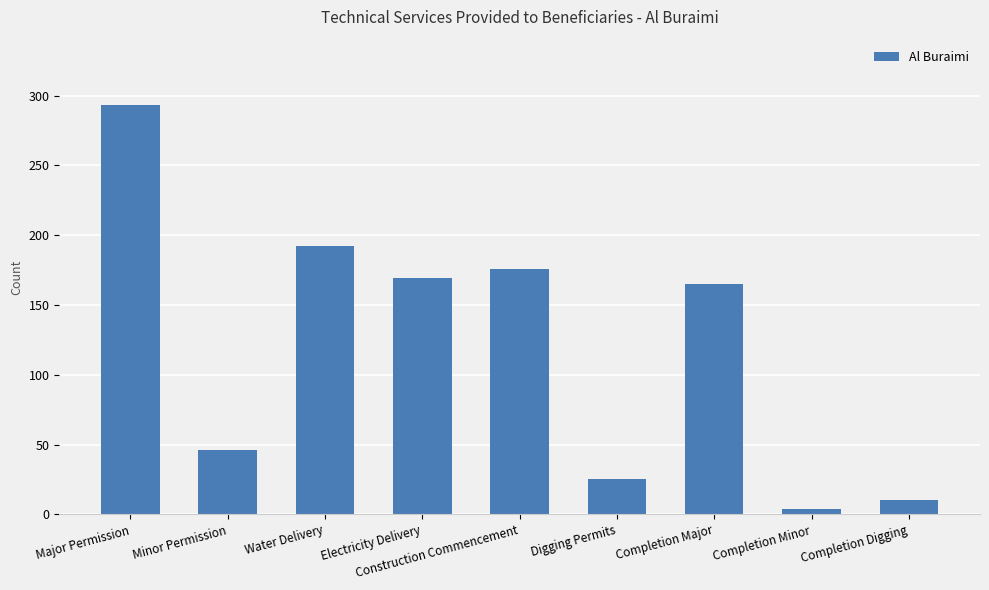

What position from the right is Major Permission?

9